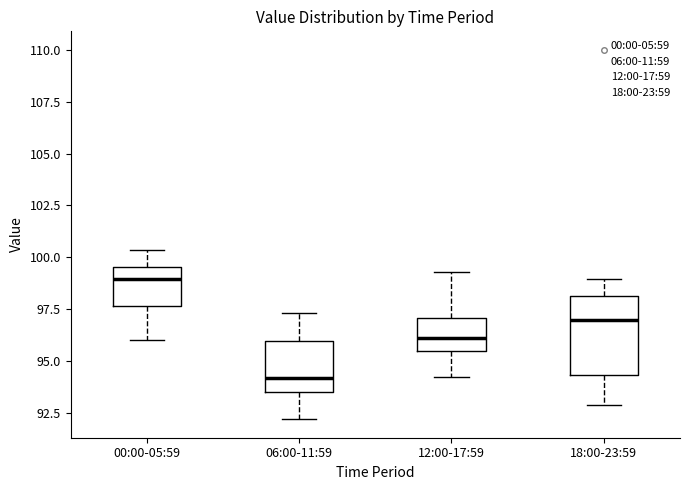

Reading left to right, read every box against the y-axis: the position of its median line, the range the box covers, and the ends of its whiskers. The values are not printed on the chart, so give them approximately, as read against the axis.

00:00-05:59: median 99.0, box 97.5 to 99.5, whiskers 96.0 to 100.5
06:00-11:59: median 94.0, box 93.5 to 96.0, whiskers 92.0 to 97.5
12:00-17:59: median 96.0, box 95.5 to 97.0, whiskers 94.0 to 99.5
18:00-23:59: median 97.0, box 94.5 to 98.0, whiskers 93.0 to 99.0